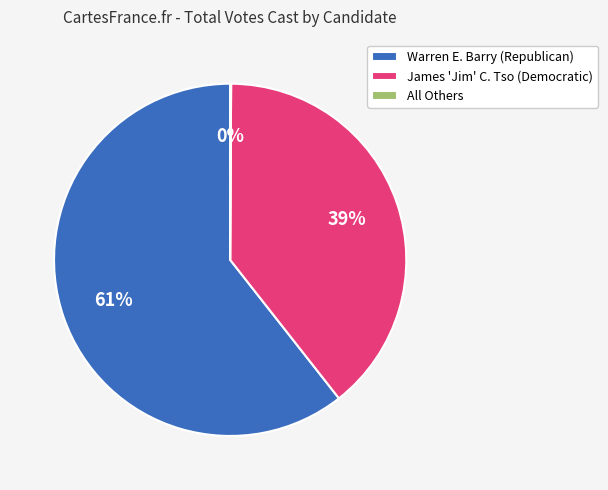

To the nearest percent, what portion does James 'Jim' C. Tso (Democratic) represent?

39%